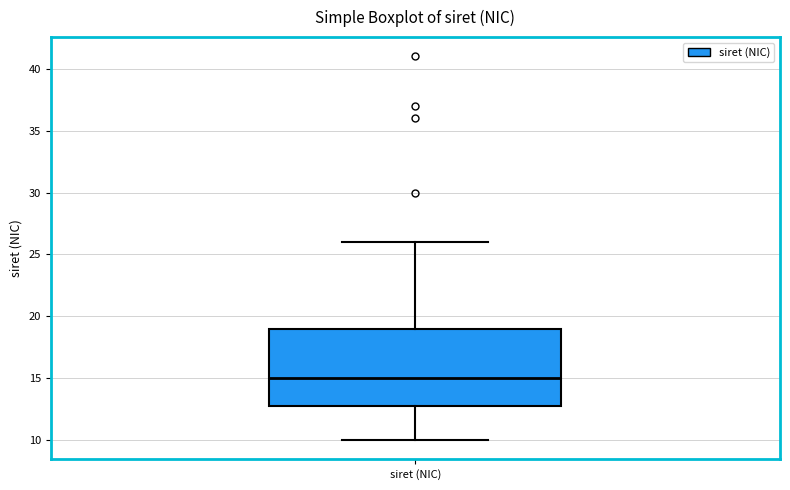

Transcribe this box plot: give where the median line is, the range the box spans, and where the two whiskers end, as read against the y-axis. The values are not printed on the chart, so give them approximately, as read against the axis.

median 15, box 13 to 19, whiskers 10 to 26